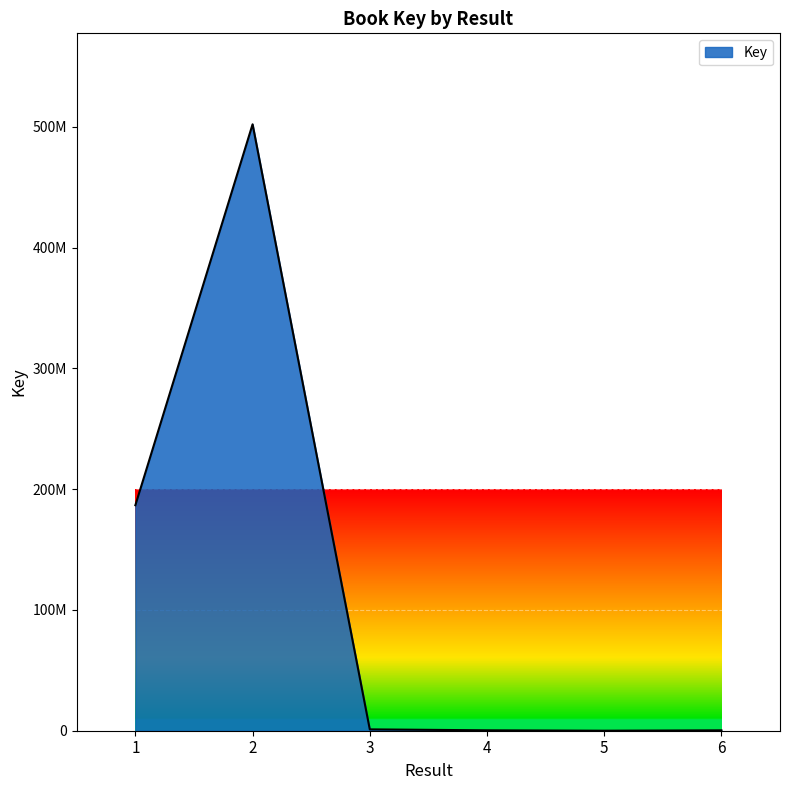

Reading right to left, list all the values displayed in this chart.

316044	5092	336389	1116360	502008212	186671141